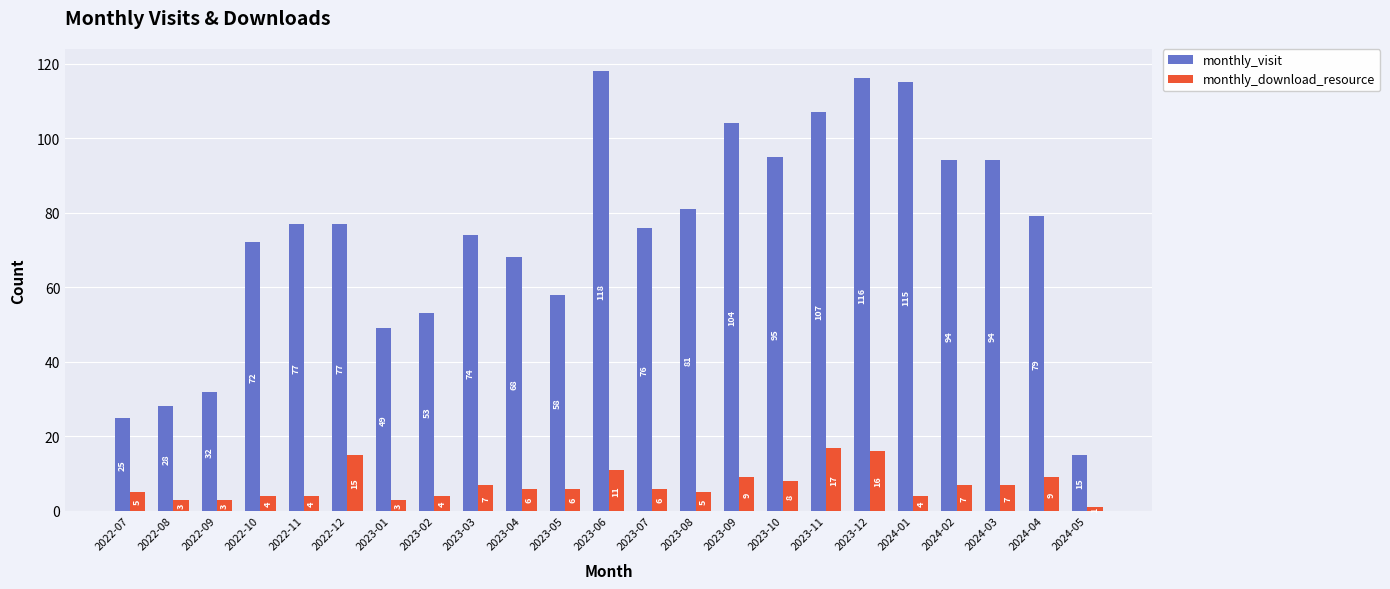

Reading left to right, transcribe all the data shown in this chart.

monthly_visit: 25	28	32	72	77	77	49	53	74	68	58	118	76	81	104	95	107	116	115	94	94	79	15
monthly_download_resource: 5	3	3	4	4	15	3	4	7	6	6	11	6	5	9	8	17	16	4	7	7	9	1